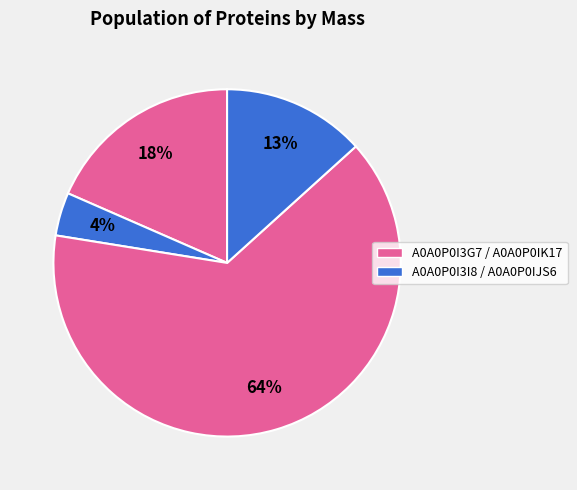

How many slices are in this pie chart?

4